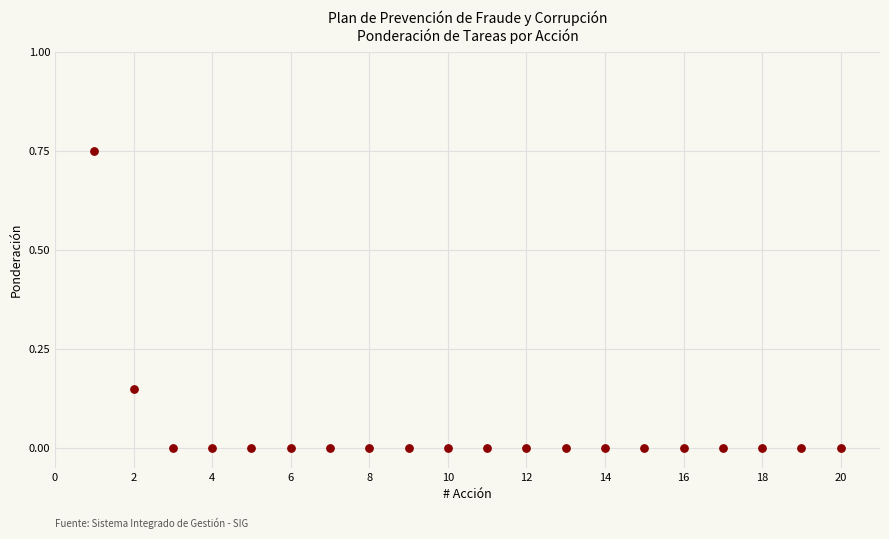

What is the range of X values (max minus min)?

19.0